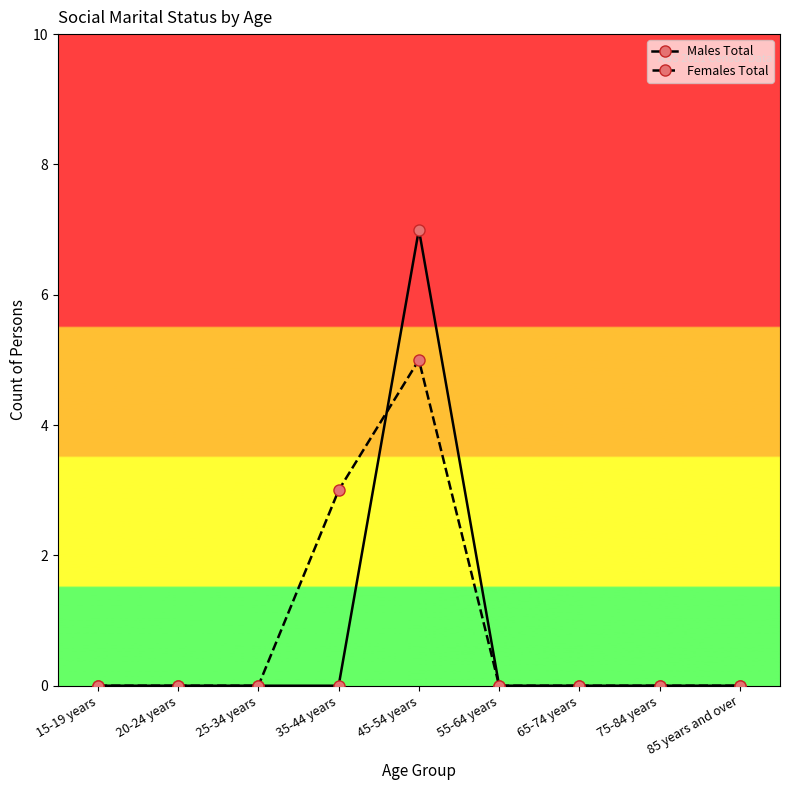

Is the value of Males Total at 45-54 years greater than the value of Females Total at 65-74 years?

Yes